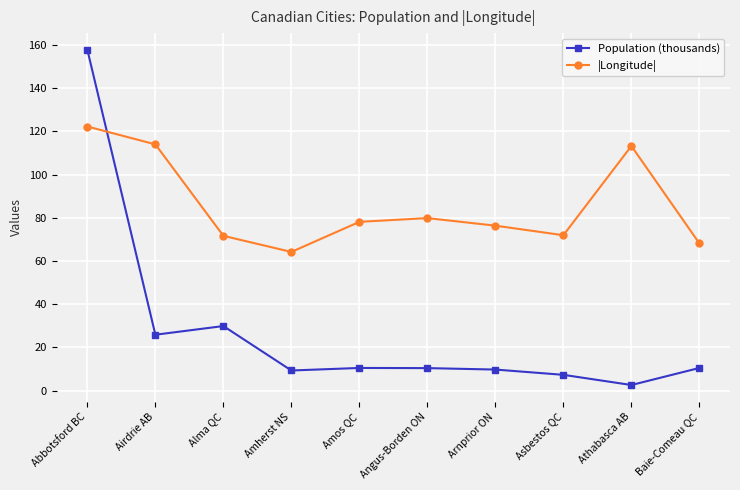

True or false: |Longitude| has a value of 71.7 at Alma QC.

True